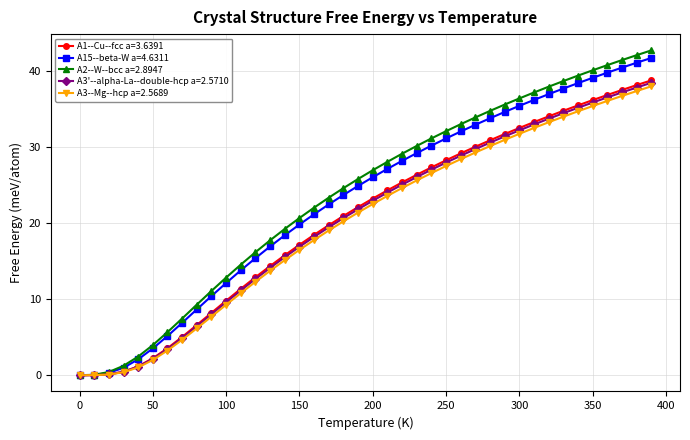

What is the value of the A15--beta-W a=4.6311 point at the 12th from the left?

13.8